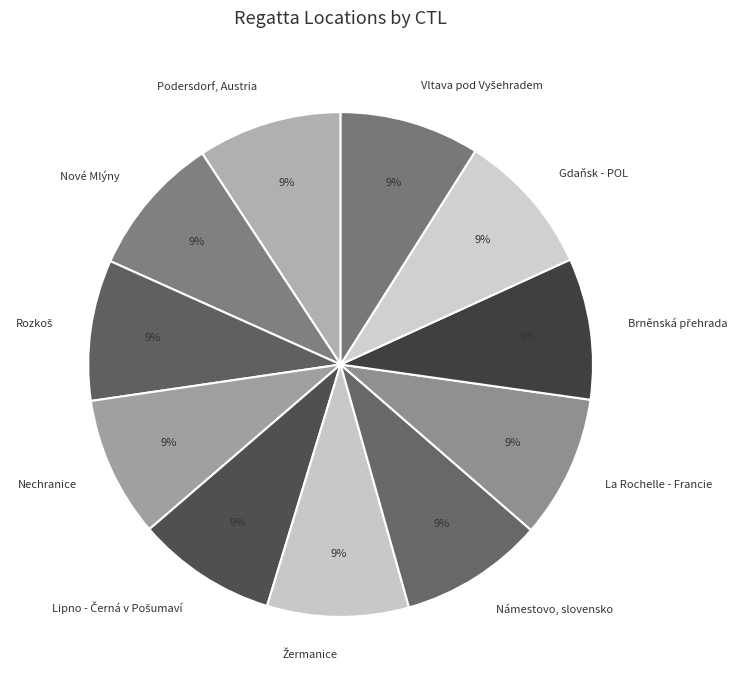

What percentage is the Gdaňsk - POL slice, to the nearest percent?

9%